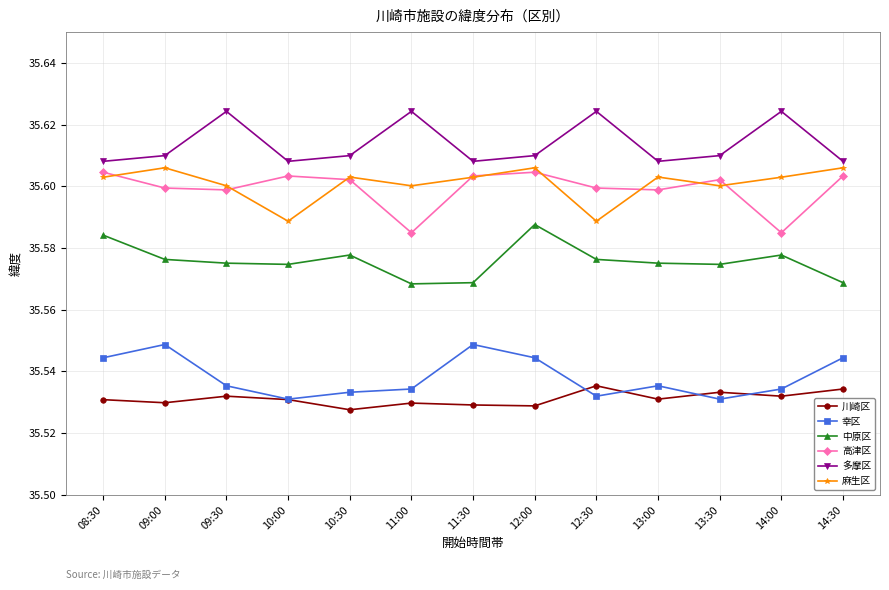

What are all the series names shown in the legend?

川崎区, 幸区, 中原区, 高津区, 多摩区, 麻生区